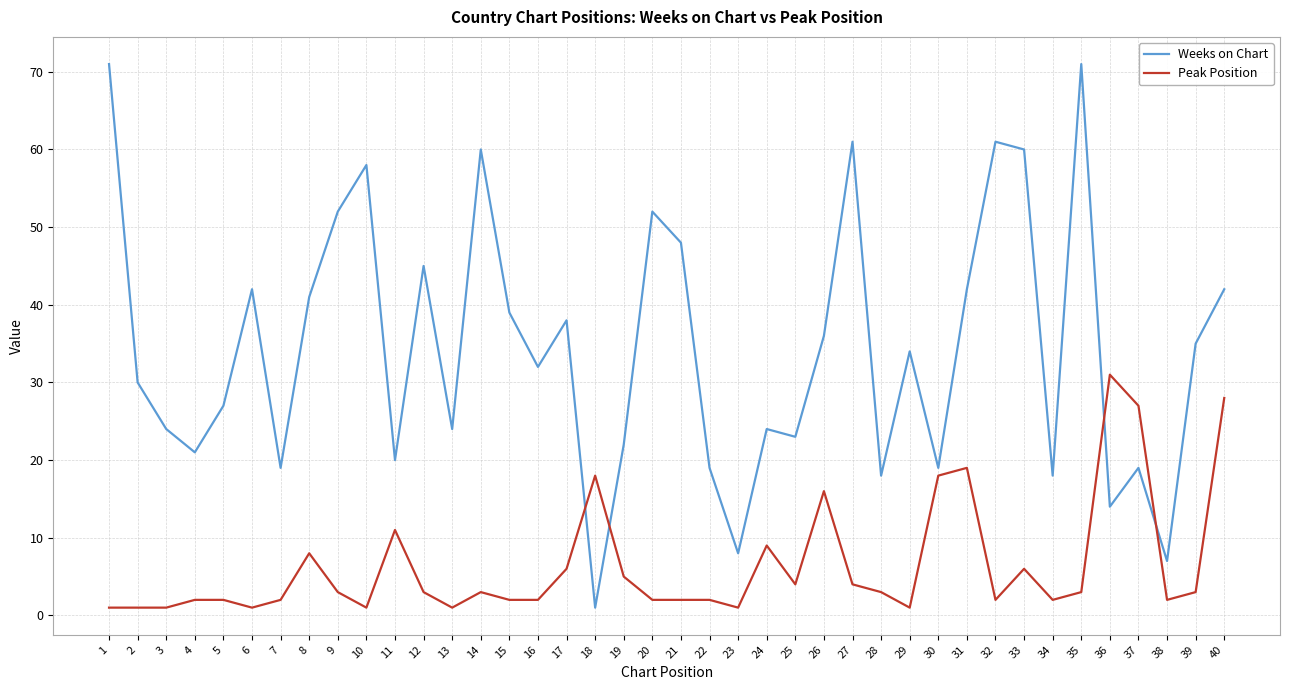

True or false: Weeks on Chart has a value of 21 at 4.

True